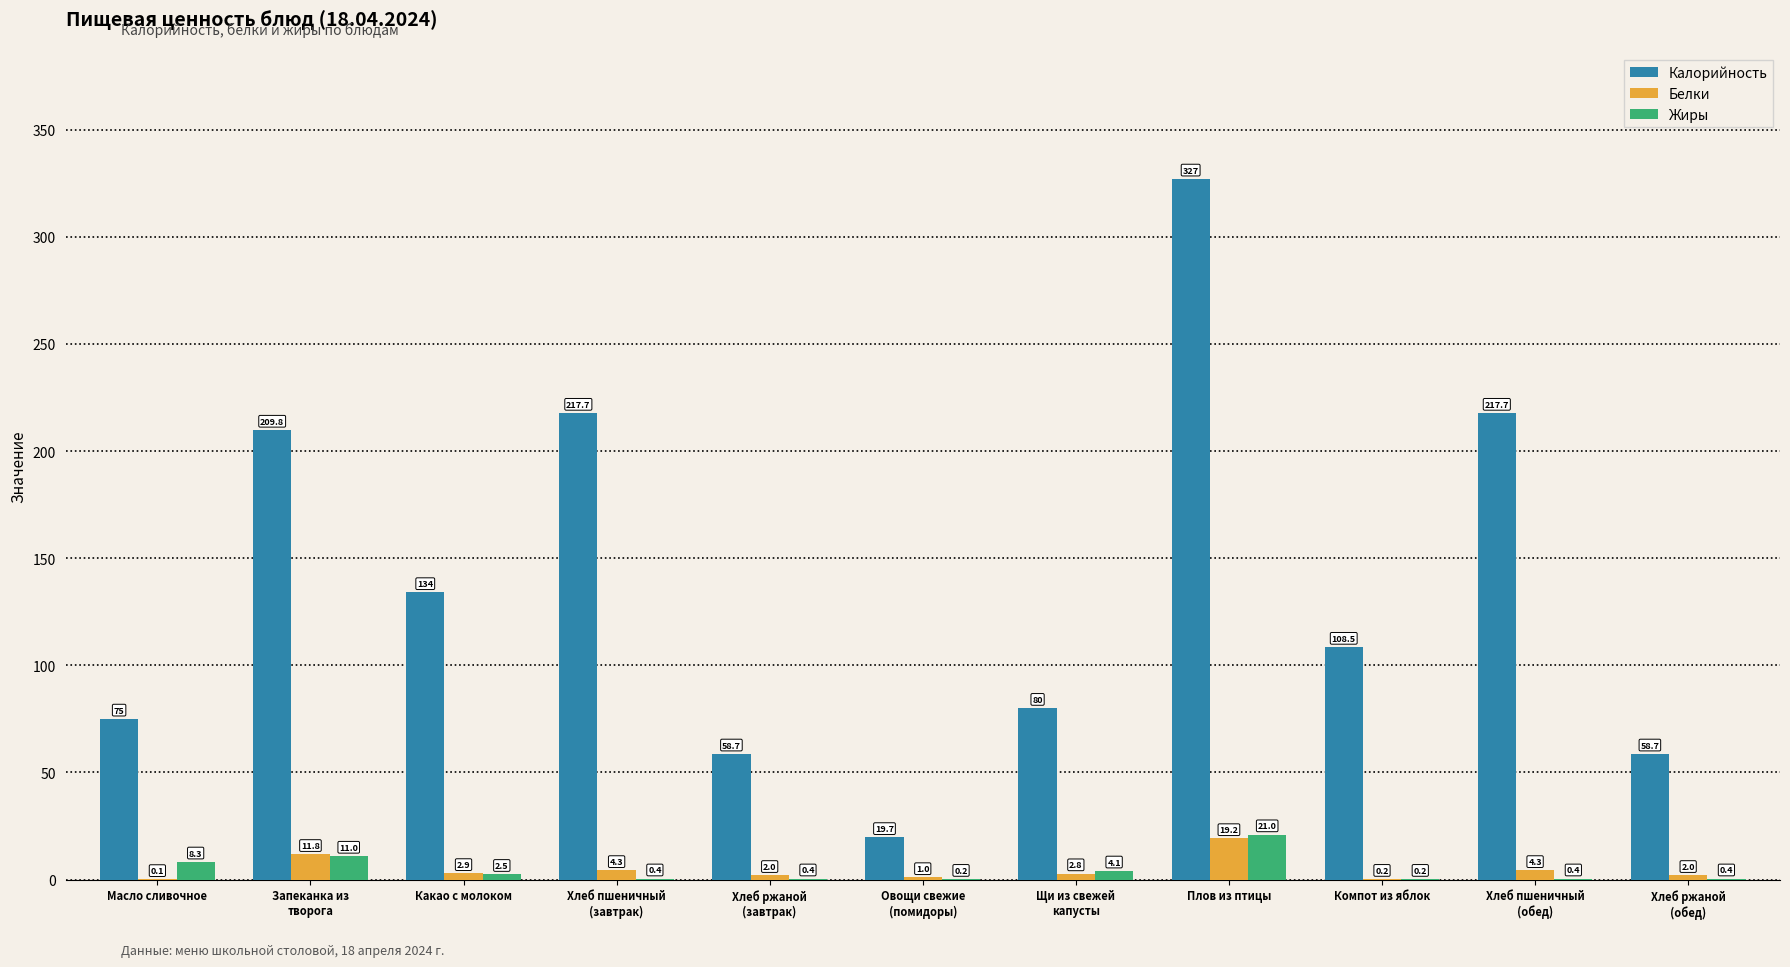

Which series changed the most between Запеканка из
творога and Овощи свежие
(помидоры)?

Калорийность